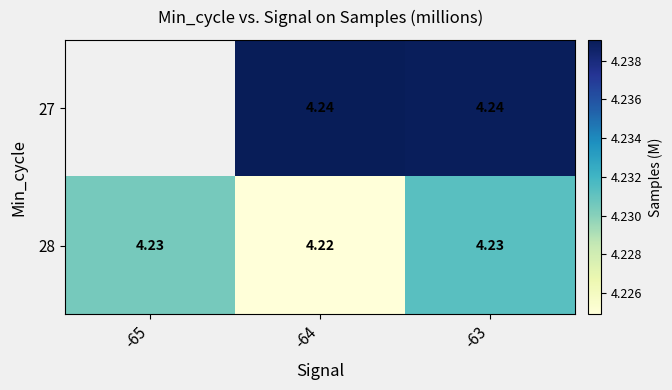

Is the value of 27 at -63 greater than the value of 28 at -64?

Yes